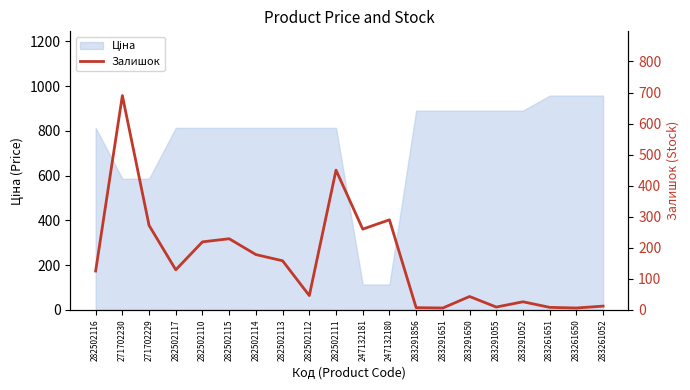

How many values are below 129?

10